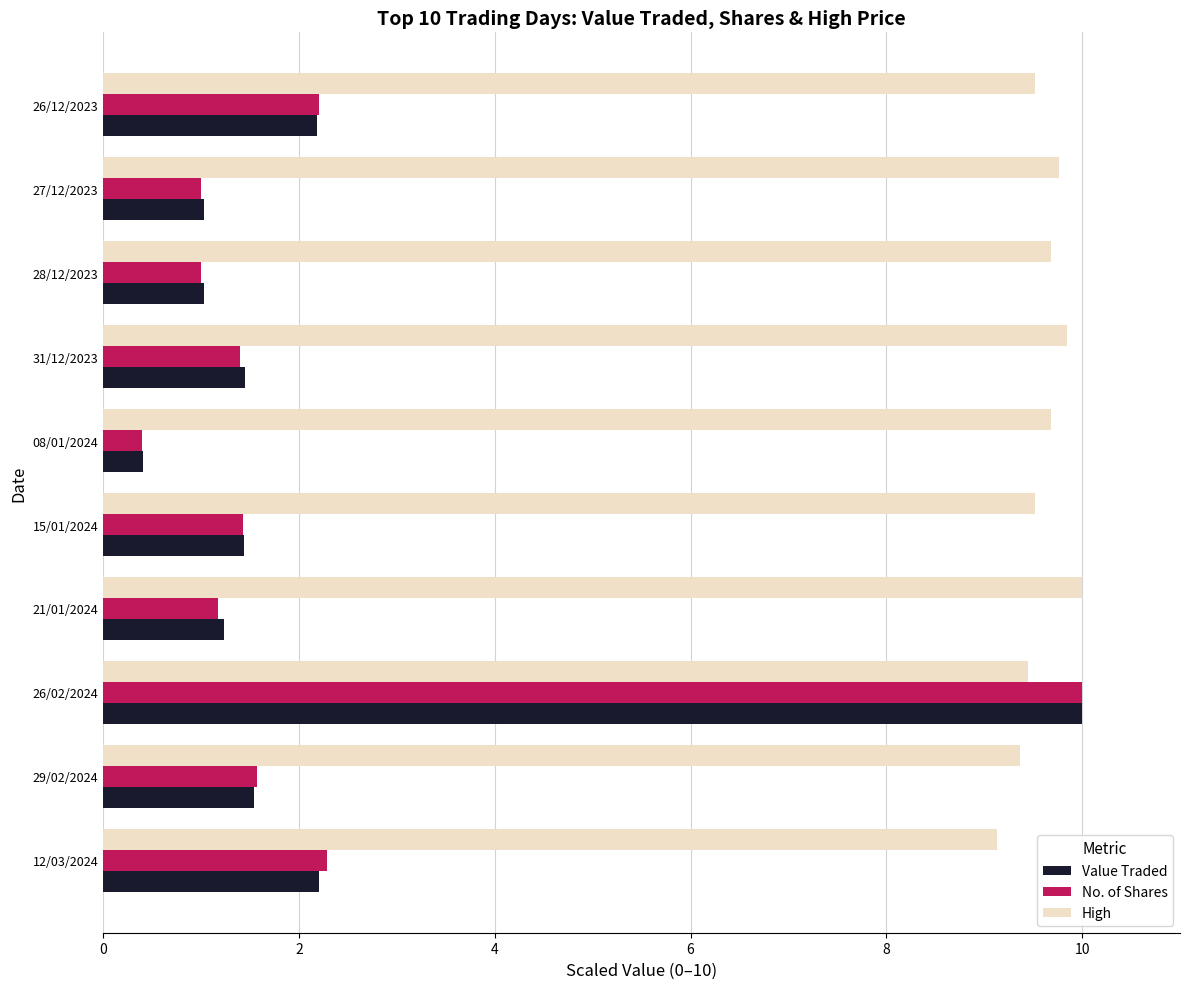

What is the smallest value displayed?

0.4